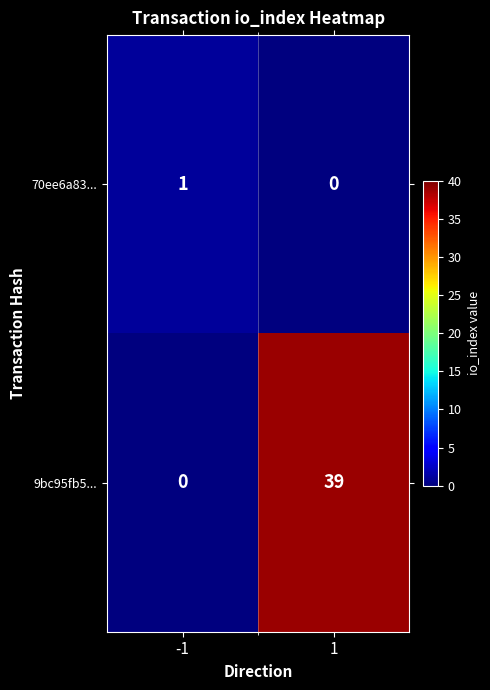

List the series in order of their peak value, highest first.

9bc95fb5..., 70ee6a83...